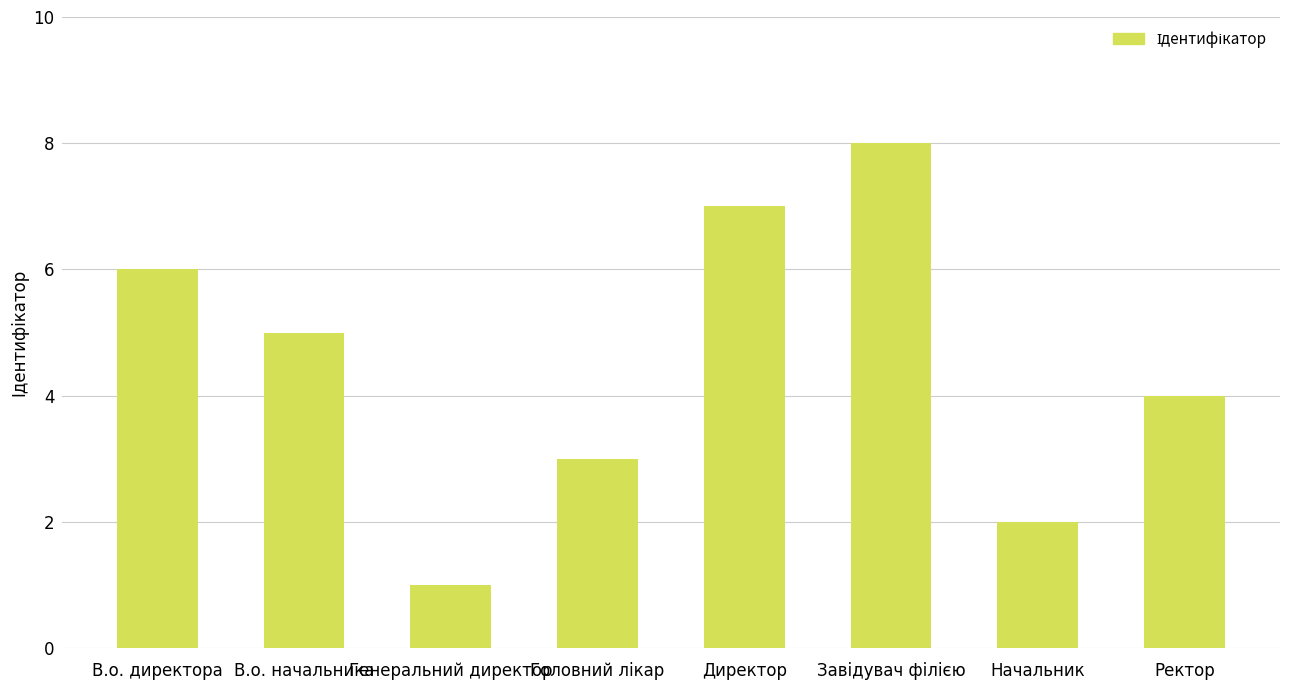

What is the label of the 1st bar from the right?

Ректор